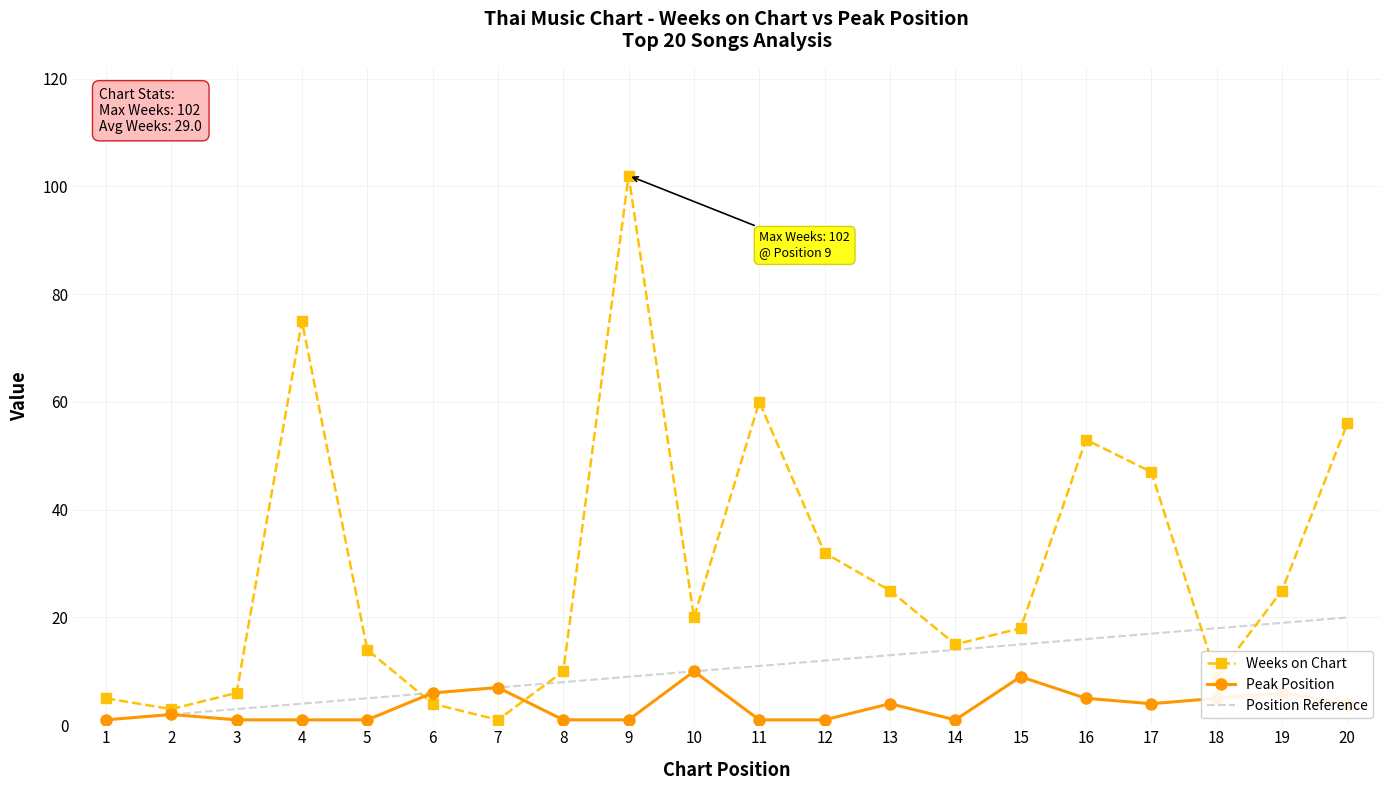

Which series has the widest spread of values?

Weeks on Chart